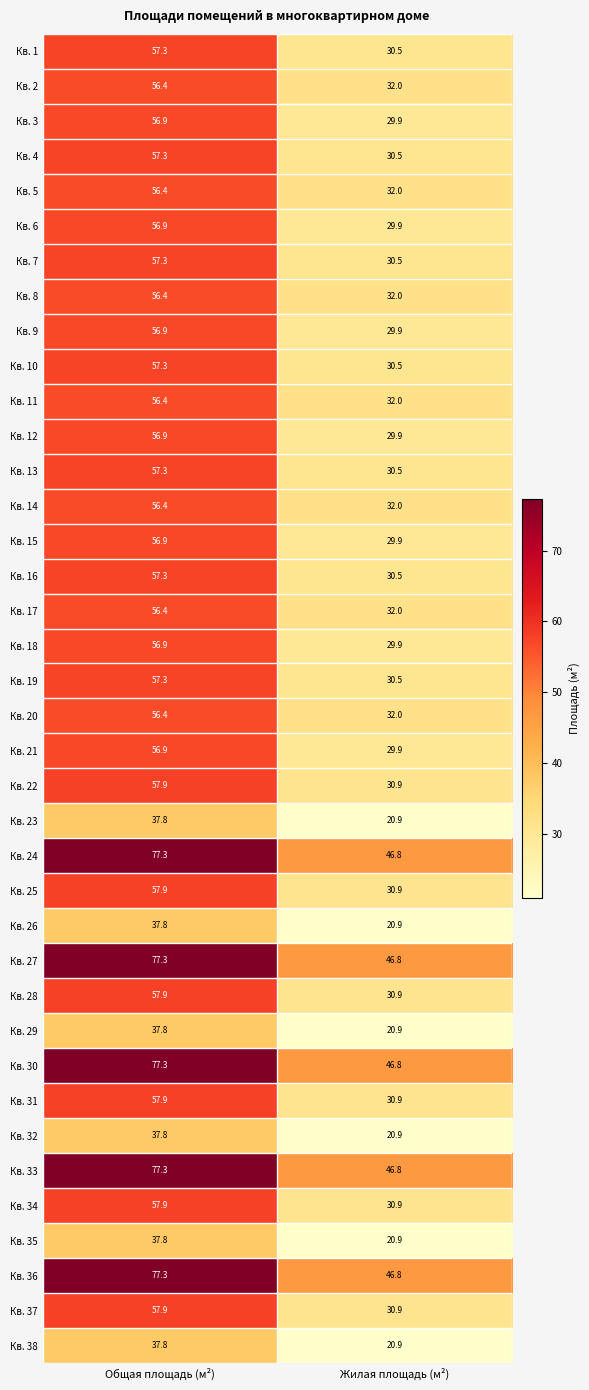

At how many categories does at least one series exceed 67?

1